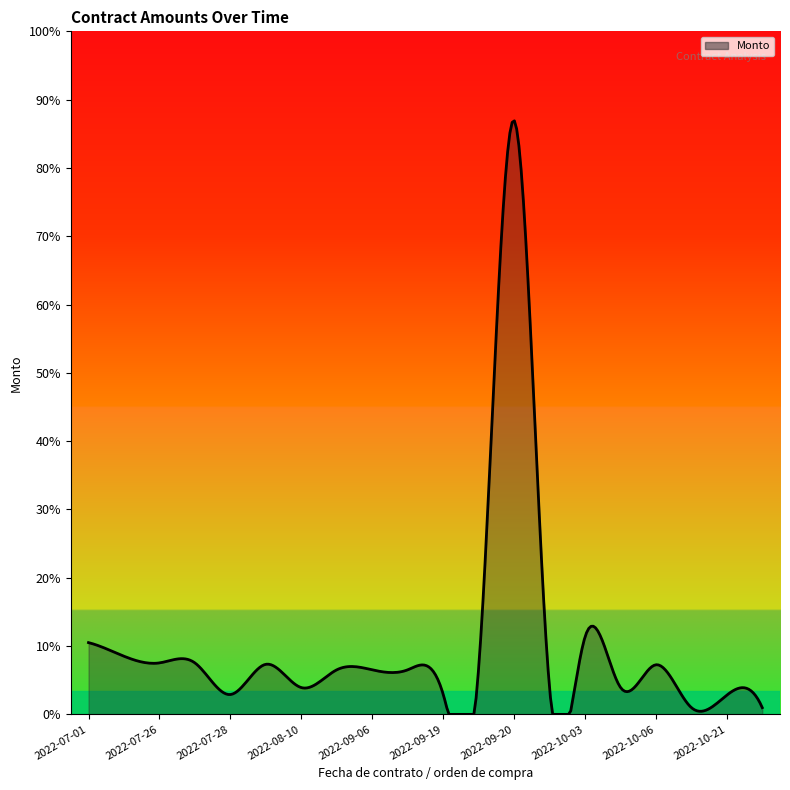

What is the difference between the maximum and second lowest values?

59312.5